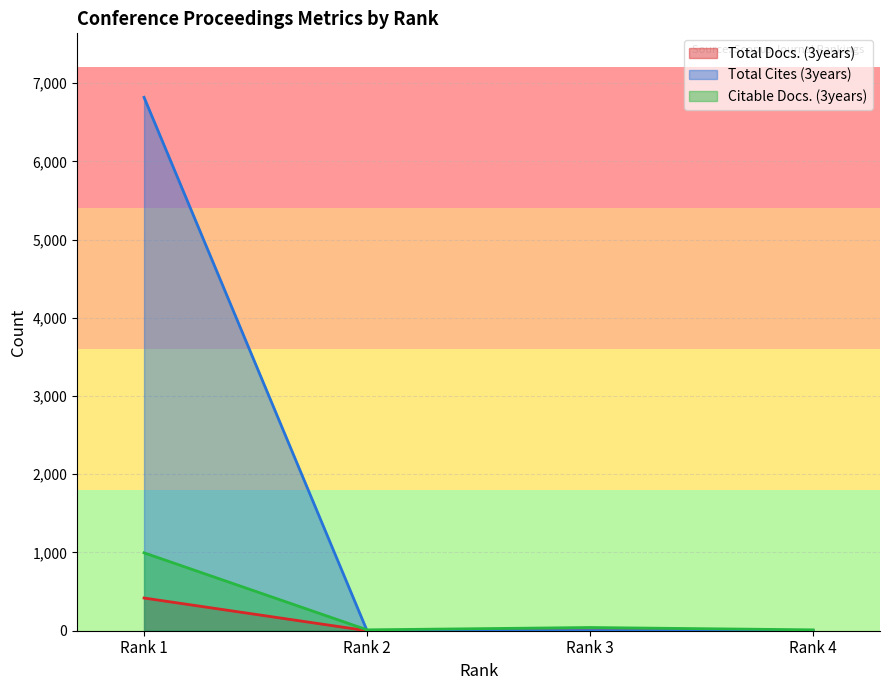

True or false: Total Docs. (3years) has more than 0 interior local peaks.

False